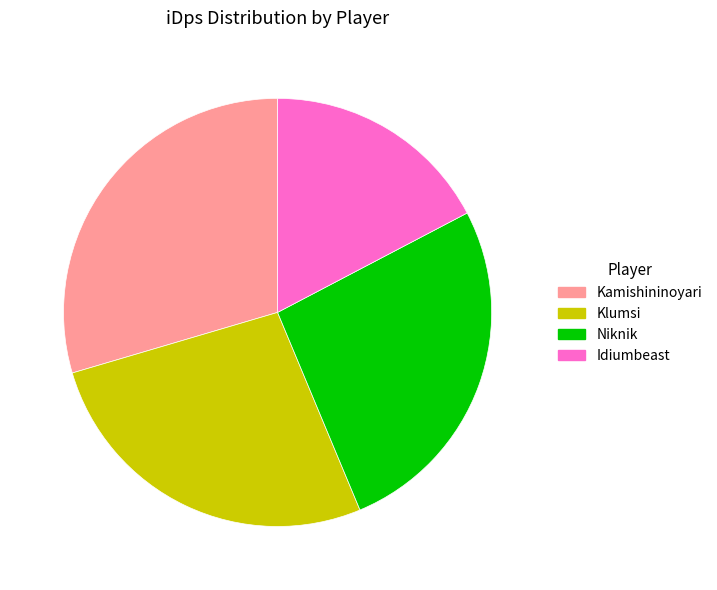

How many segments does this pie chart have?

4